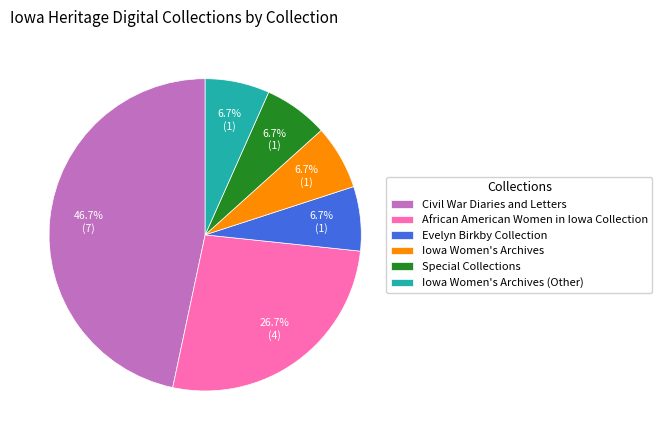

How many slices are in this pie chart?

6